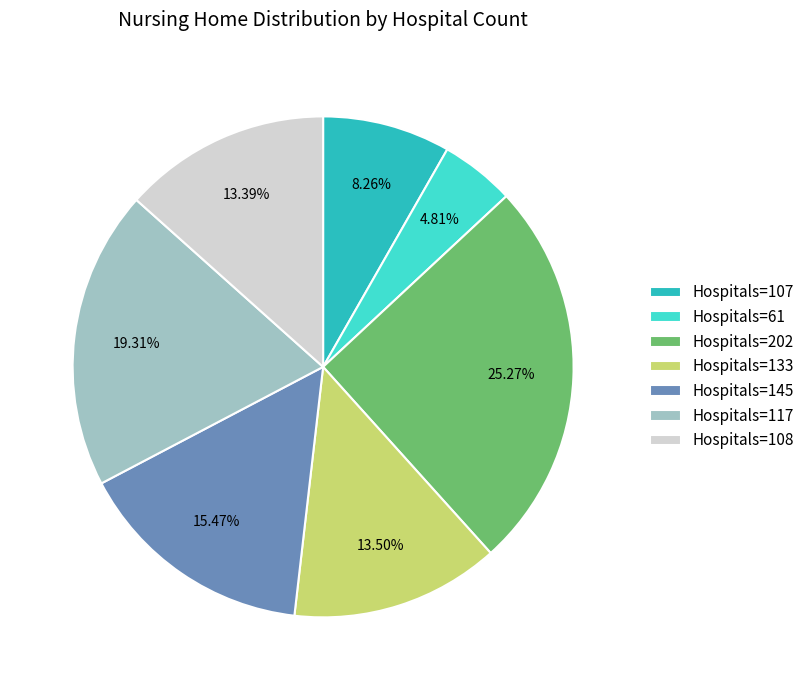

Does any single category account for the majority?

No